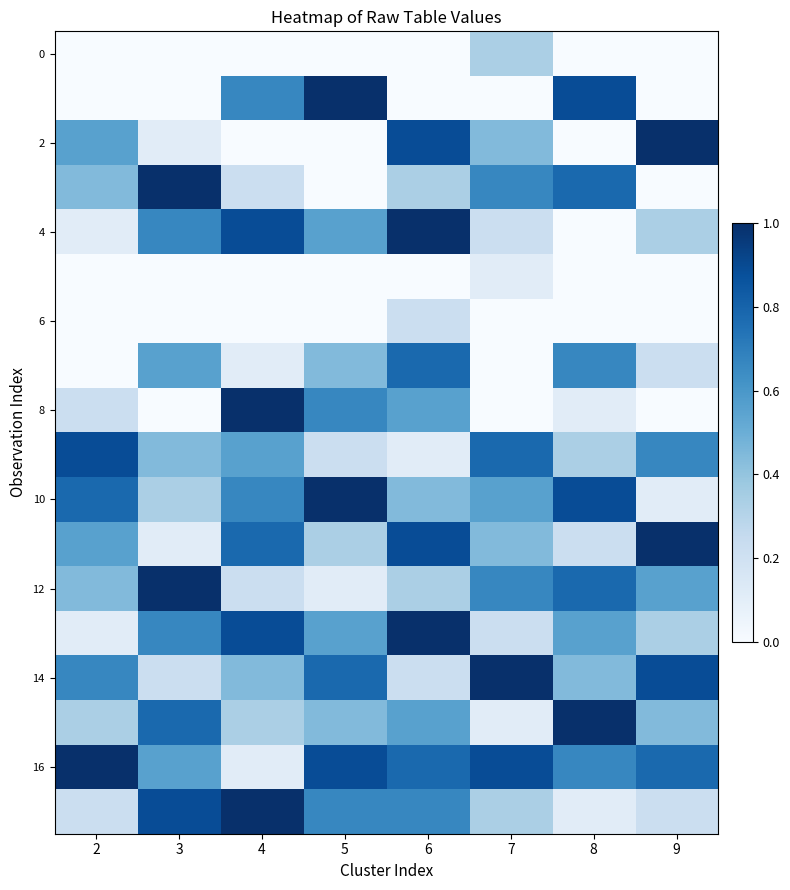

What is the total value across all series at 3?

7.3